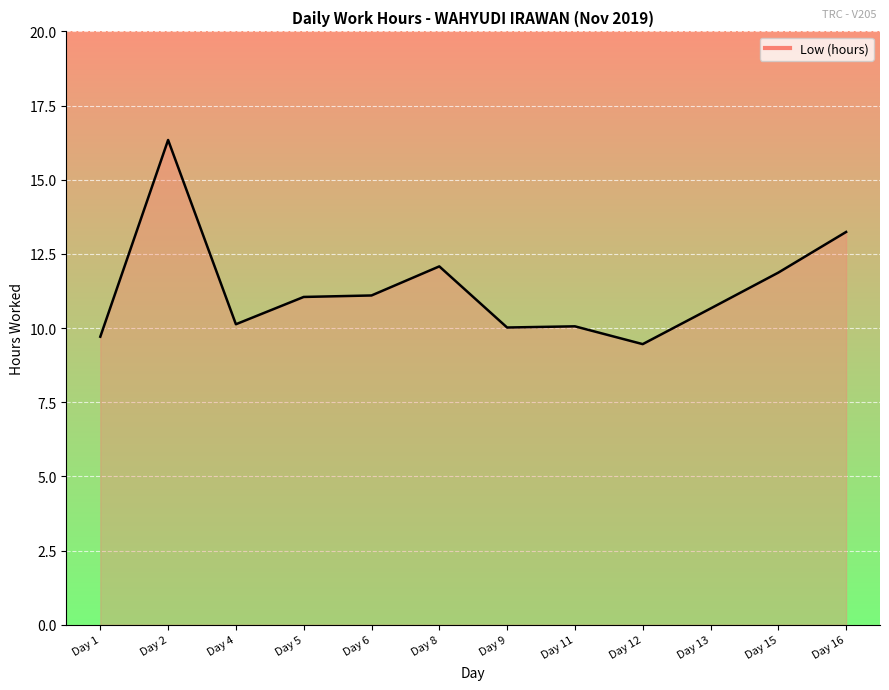

At which category does the chart reach its peak across all series?

Day 2